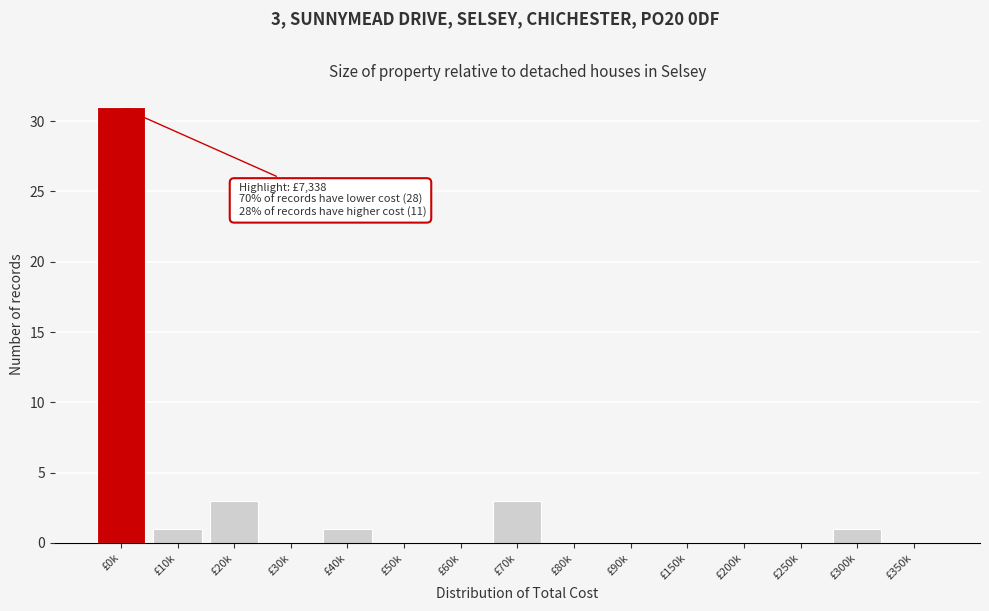

Reading left to right, list all the values displayed in this chart.

£0k=31	£10k=1	£20k=3	£30k=0	£40k=1	£50k=0	£60k=0	£70k=3	£80k=0	£90k=0	£150k=0	£200k=0	£250k=0	£300k=1	£350k=0